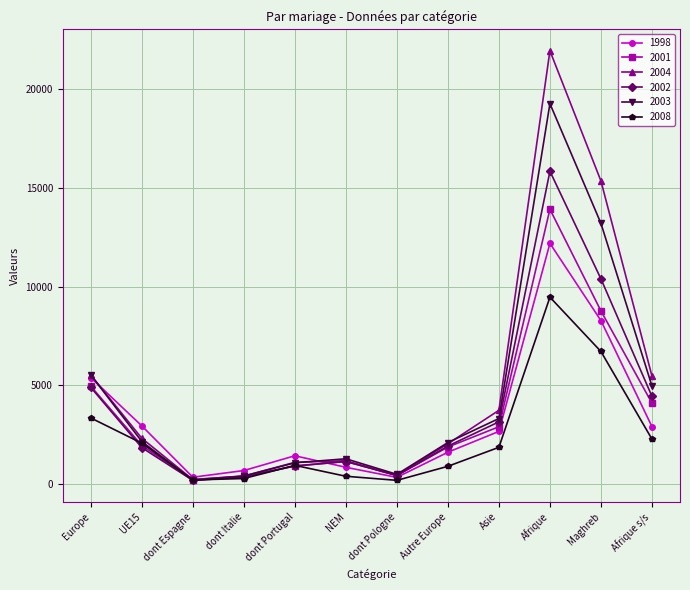

At which label does 2003 reach its peak?

Afrique